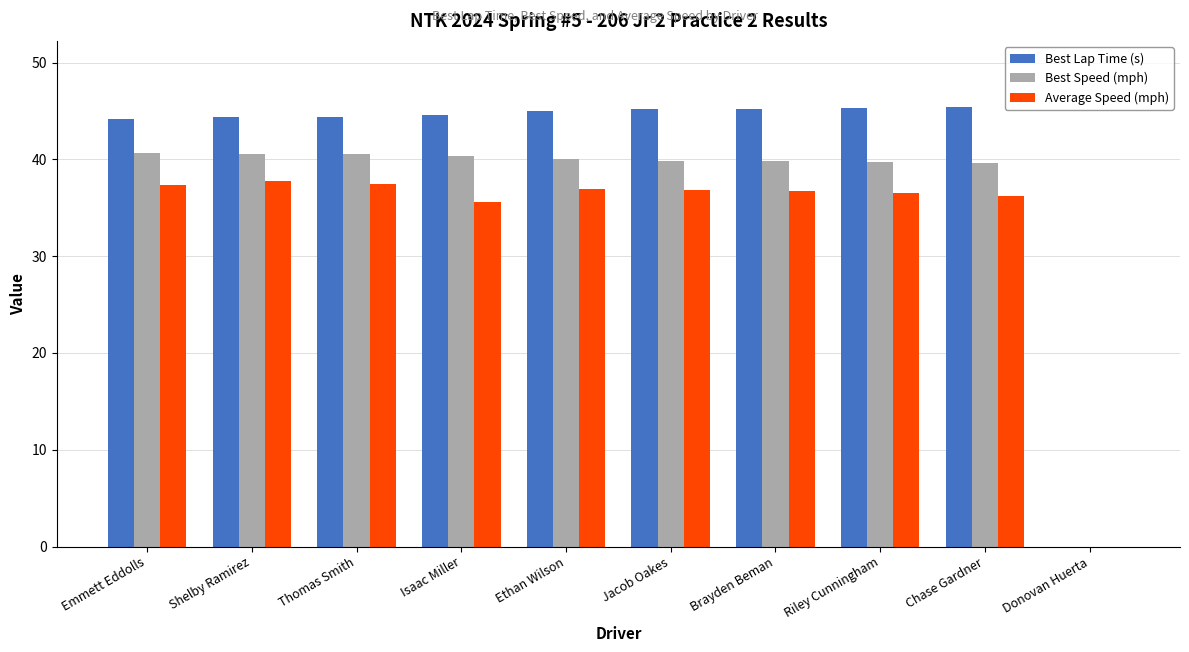

Are the bars horizontal?

No